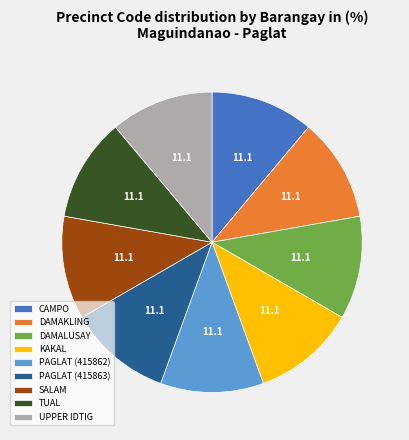

The DAMALUSAY slice represents 11% of the pie. True or false?

True